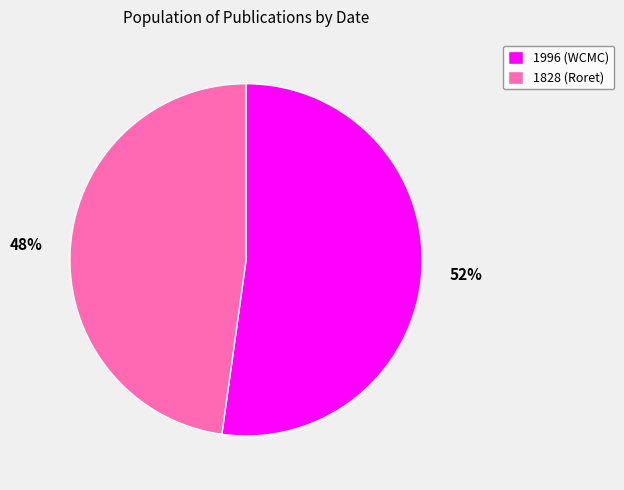

Is 1996 (WCMC) the majority of the pie?

Yes